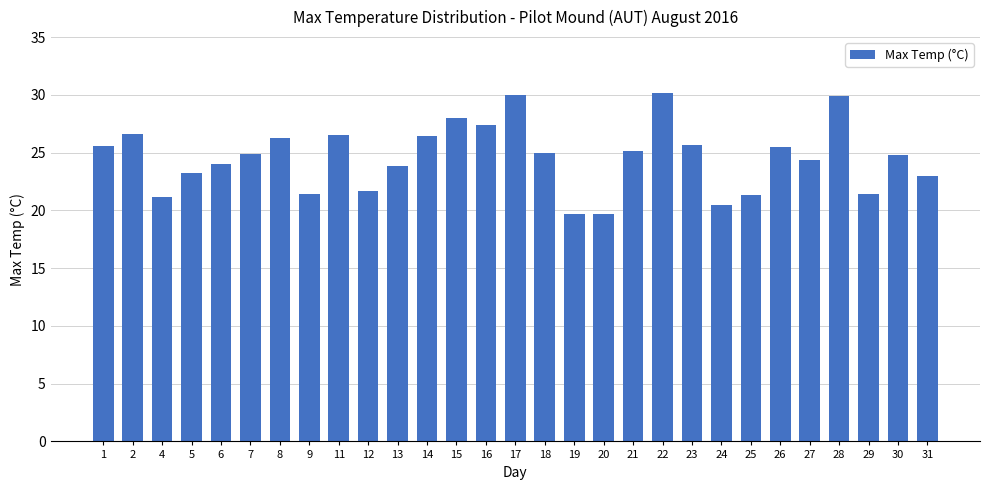

Approximately how many times larger is the value at 15 compared to 30?

1.1